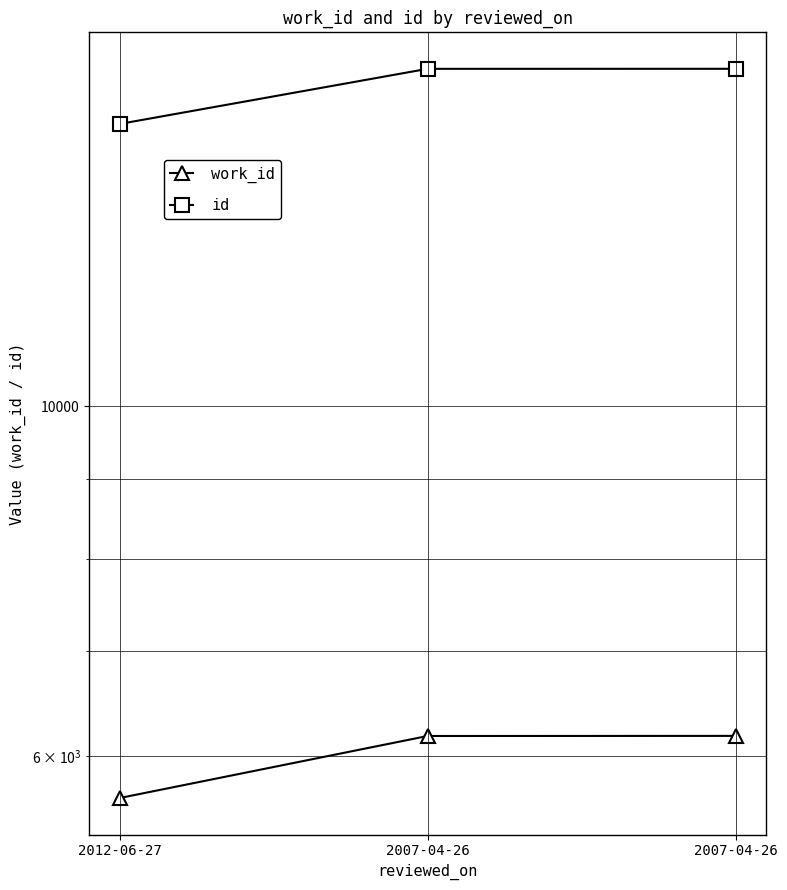

Where is work_id nearest to the value 5915?

2007-04-26